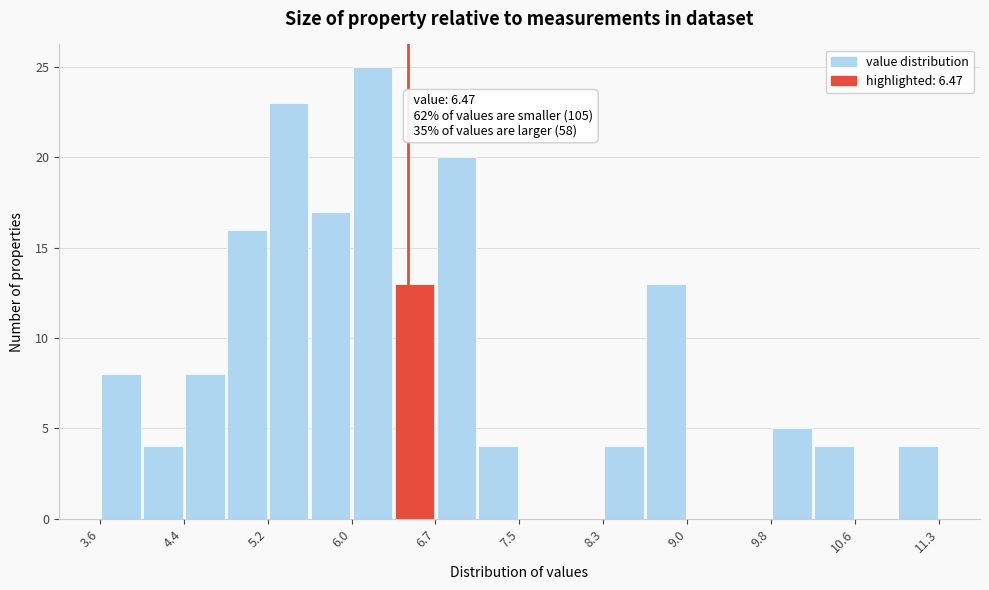

Read against the x-axis, roughly where is the centre of the tallest bar?

6.1